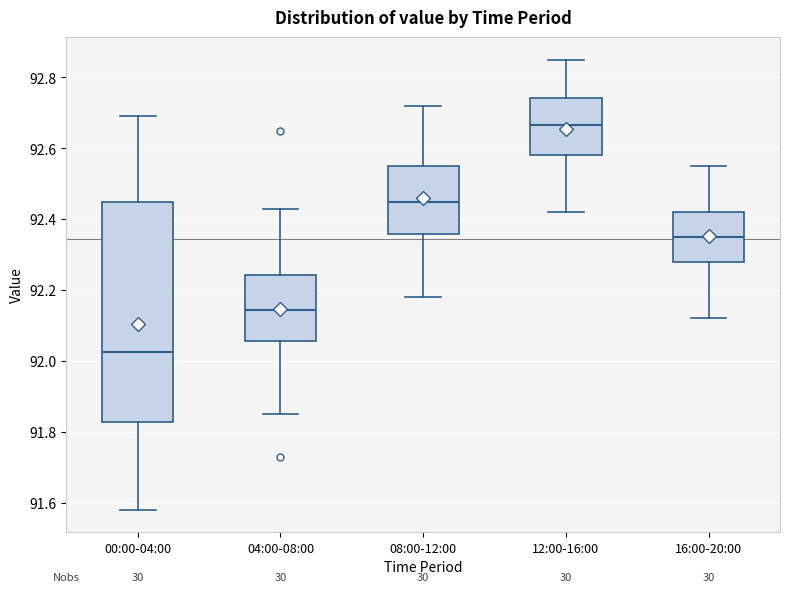

Reading left to right, transcribe this box plot: for each box, give where its median line is, the range the box spans, and where its two whiskers end, as read against the y-axis. The values are not printed on the chart, so give them approximately, as read against the axis.

00:00-04:00: median 92.02, box 91.82 to 92.46, whiskers 91.58 to 92.70
04:00-08:00: median 92.14, box 92.06 to 92.24, whiskers 91.86 to 92.44
08:00-12:00: median 92.46, box 92.36 to 92.56, whiskers 92.18 to 92.72
12:00-16:00: median 92.66, box 92.58 to 92.74, whiskers 92.42 to 92.86
16:00-20:00: median 92.36, box 92.28 to 92.42, whiskers 92.12 to 92.56